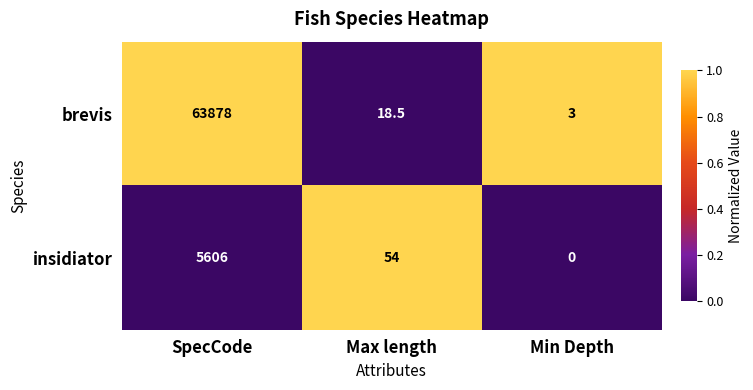

Reading right to left, transcribe all the data shown in this chart.

brevis: Min Depth=3.0	Max length=18.5	SpecCode=63878.0
insidiator: Min Depth=0.0	Max length=54.0	SpecCode=5606.0